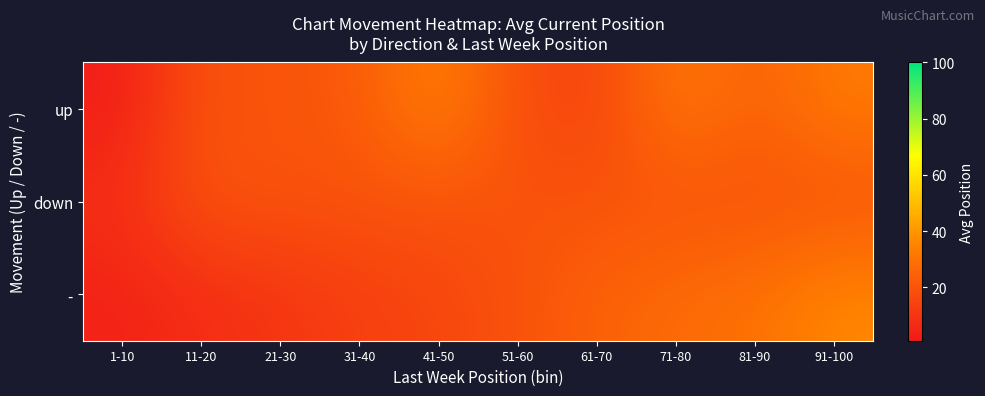

Reading left to right, transcribe all the data shown in this chart.

up: 1-10=2.5	11-20=19.8	21-30=19.8	31-40=22.0	41-50=35.0	51-60=18.0	61-70=14.5	71-80=32.0	81-90=24.0	91-100=32.5
down: 1-10=8.0	11-20=19.8	21-30=19.8	31-40=19.8	41-50=19.8	51-60=19.8	61-70=19.8	71-80=19.8	81-90=19.8	91-100=19.8
-: 1-10=4.0	11-20=7.5	21-30=10.0	31-40=13.5	41-50=15.5	51-60=19.5	61-70=24.5	71-80=27.5	81-90=29.5	91-100=36.2